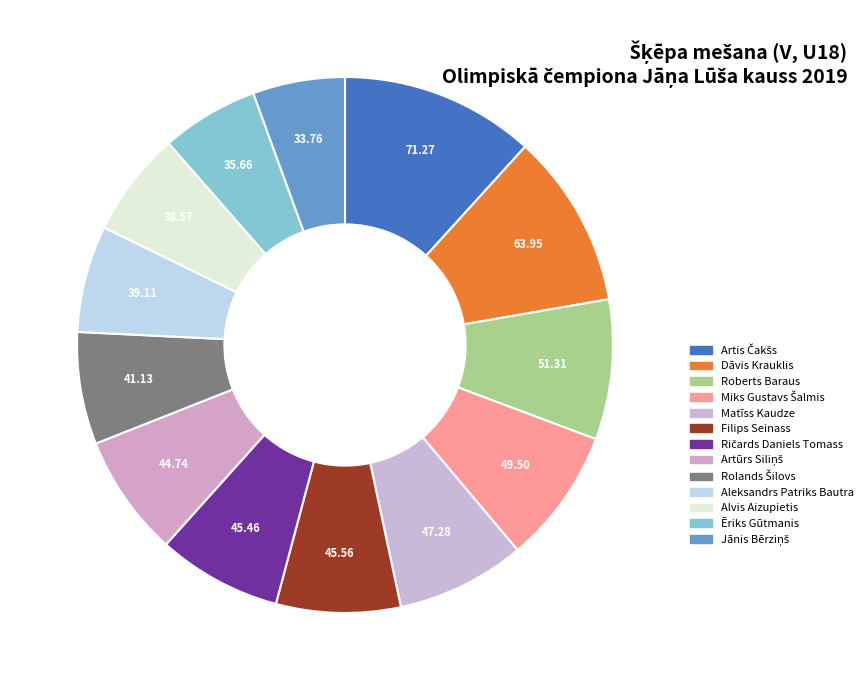

What is the total percentage of Ričards Daniels Tomass and Matīss Kaudze?

15.3%